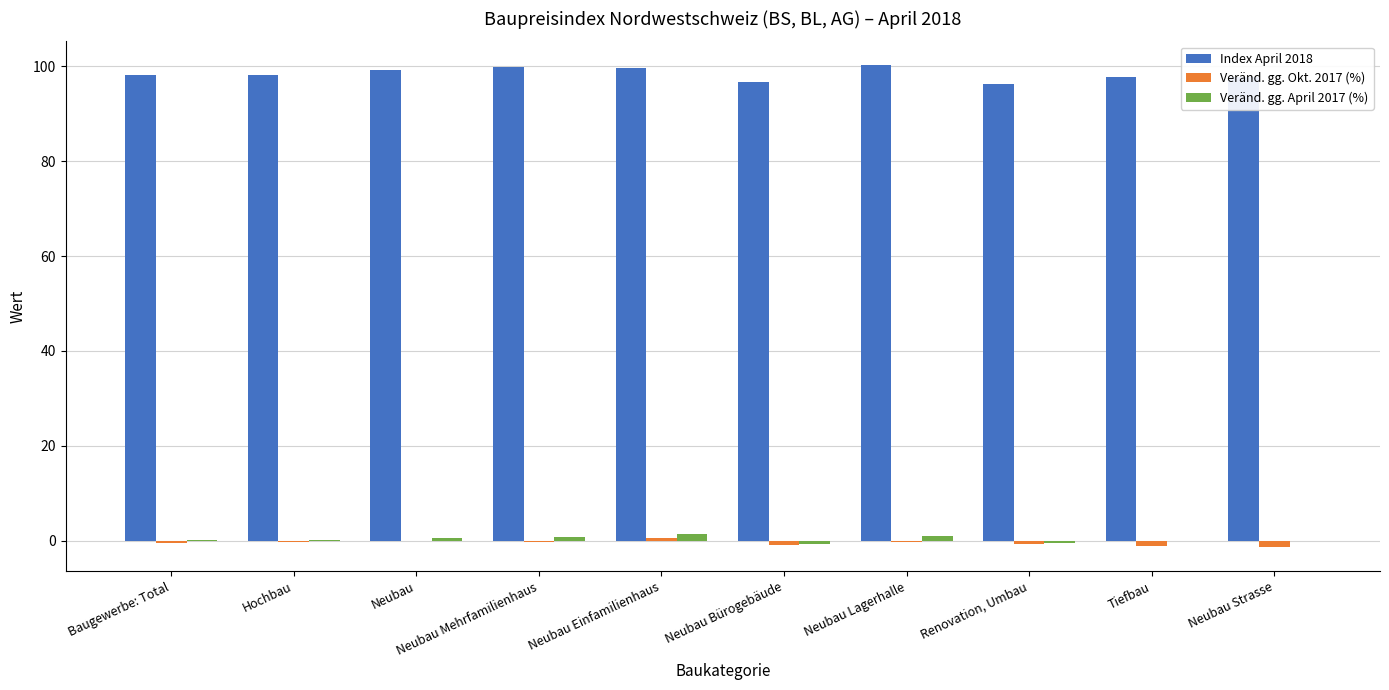

What is the maximum value for Index April 2018?

100.2